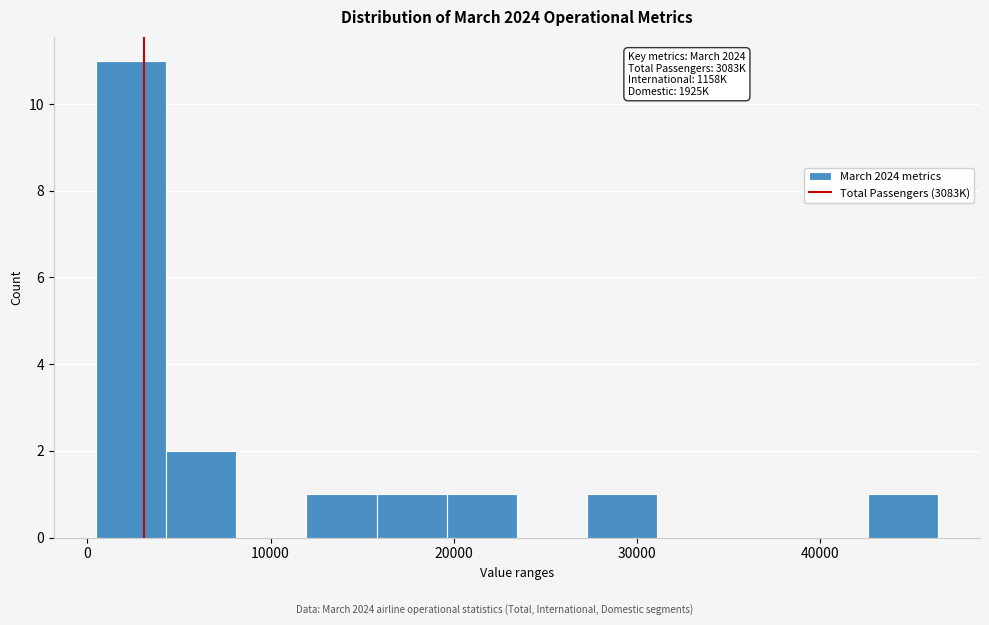

Around what value on the x-axis is the tallest bar? Give the approximate position of its centre, as read against the axis.

2000